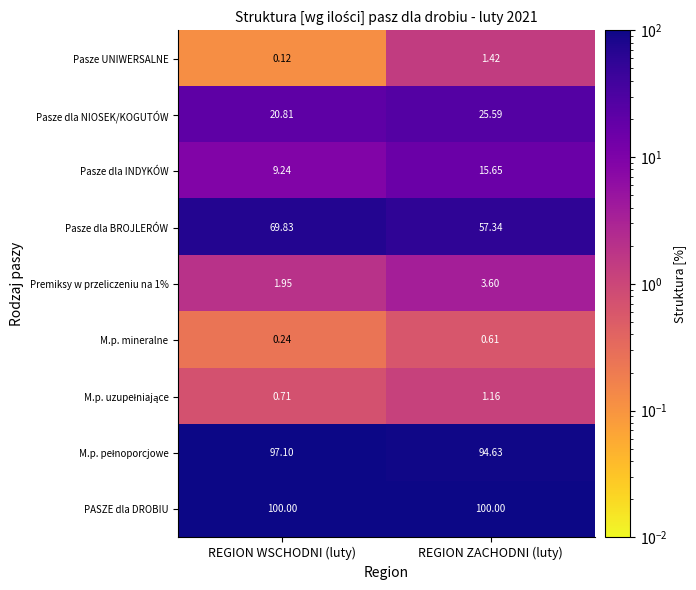

Which category has the highest value in the Pasze dla BROJLERÓW series?

REGION WSCHODNI (luty)